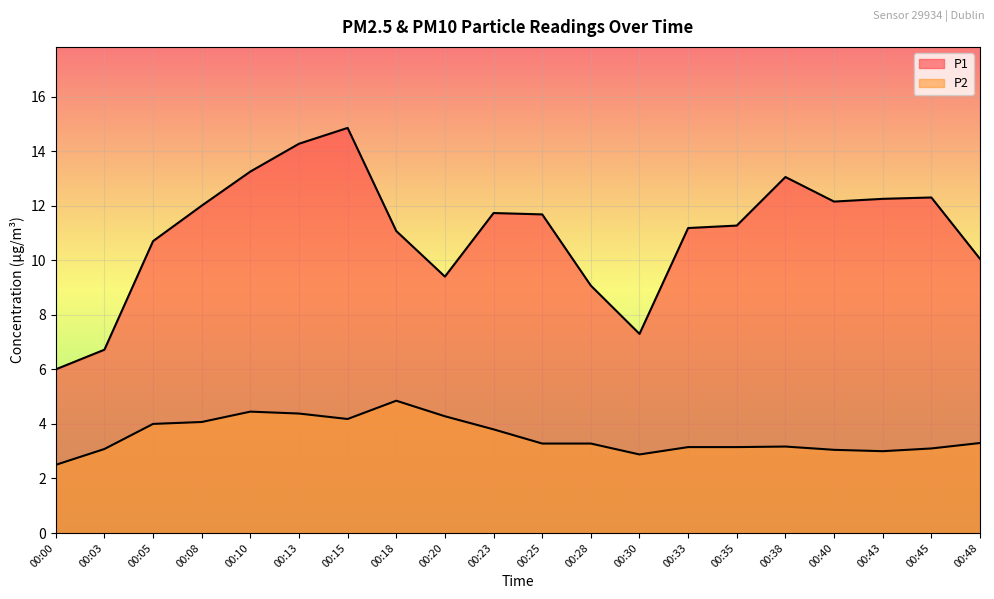

At which label does P2 reach its minimum?

00:00